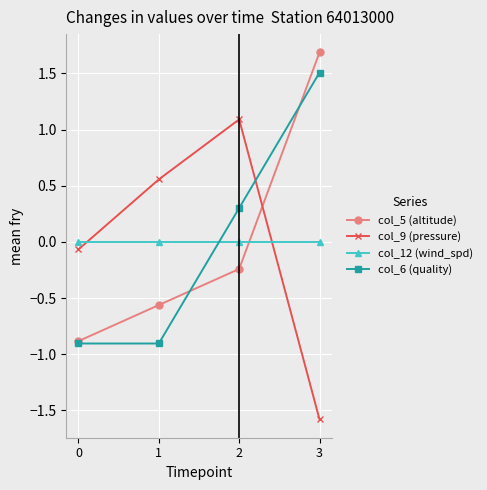

What are all the series names shown in the legend?

col_5 (altitude), col_9 (pressure), col_12 (wind_spd), col_6 (quality)